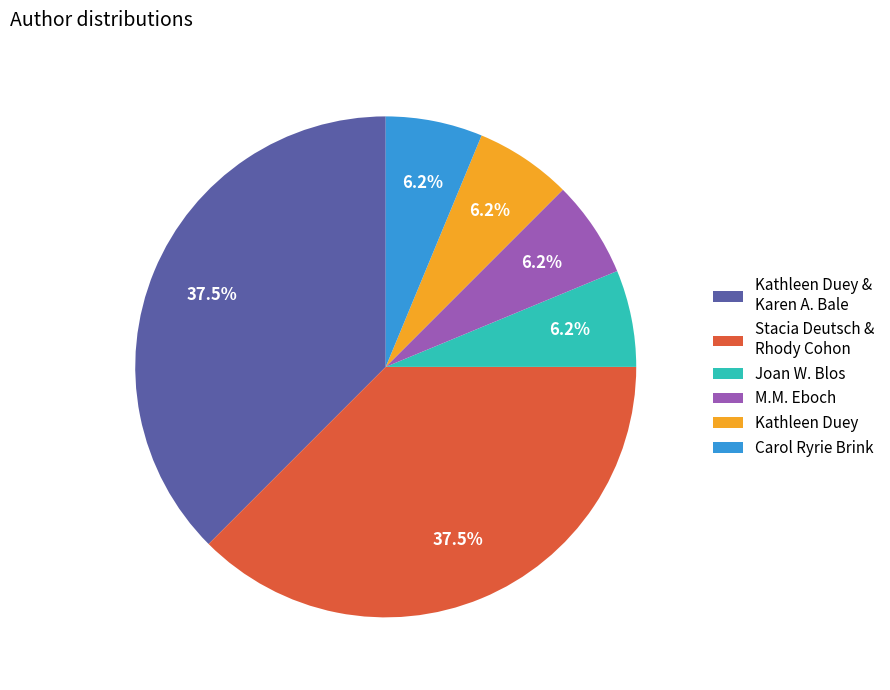

Do Kathleen Duey and Stacia Deutsch & Rhody Cohon together represent more than half of the pie?

No